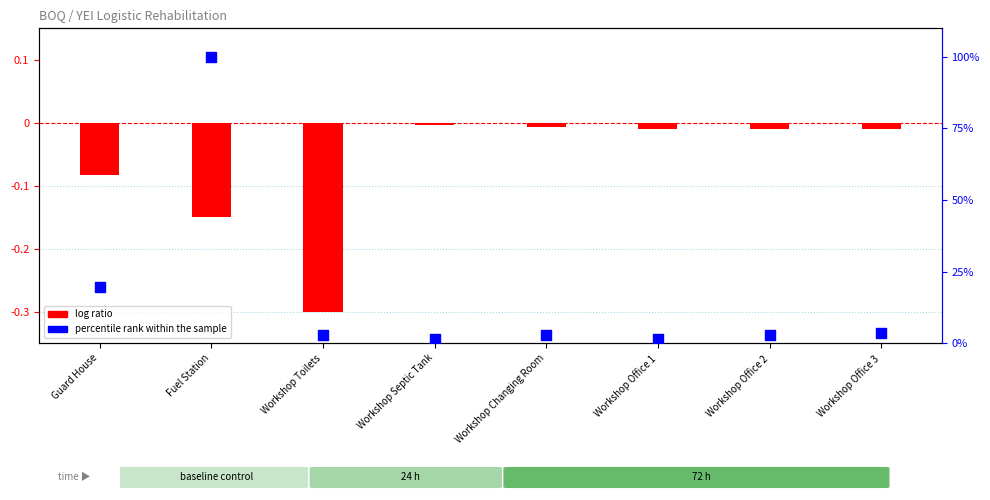

What are all the series names shown in the legend?

log ratio, percentile rank within the sample